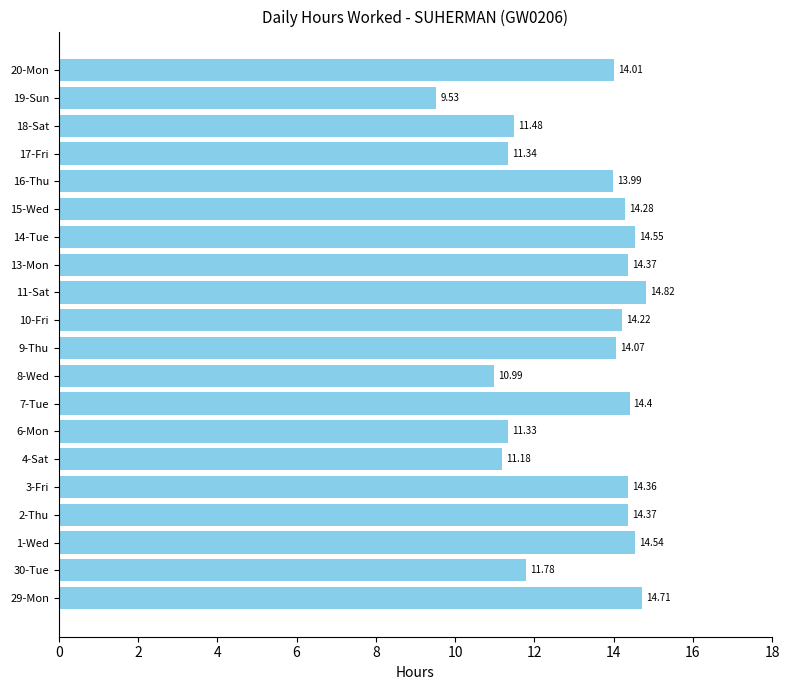

What is the difference between the values at 9-Thu and 6-Mon?

2.7